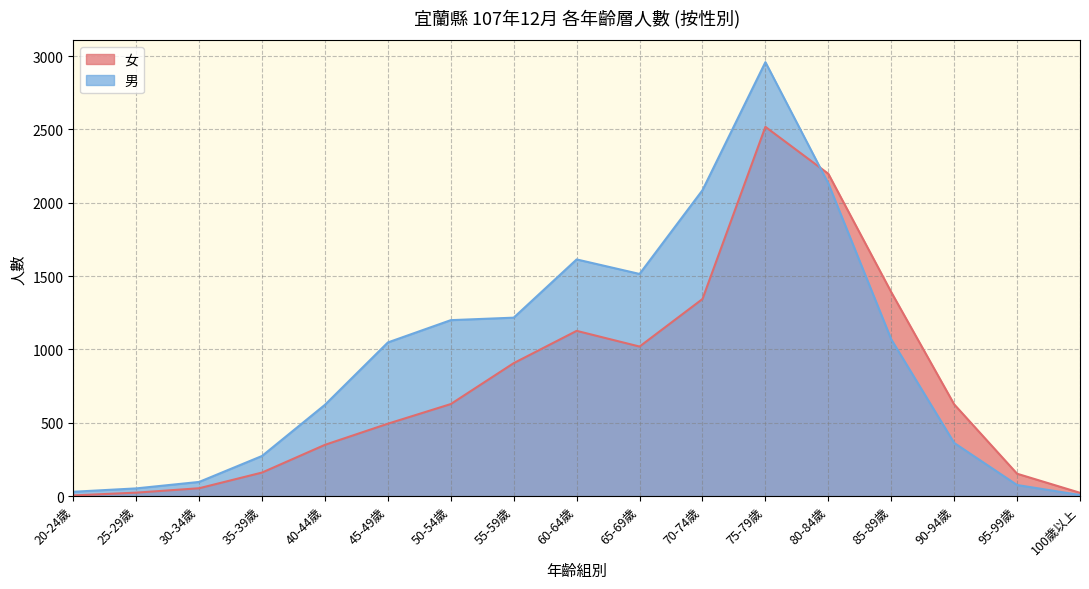

Where does the 男 series first go above 1048?

50-54歲